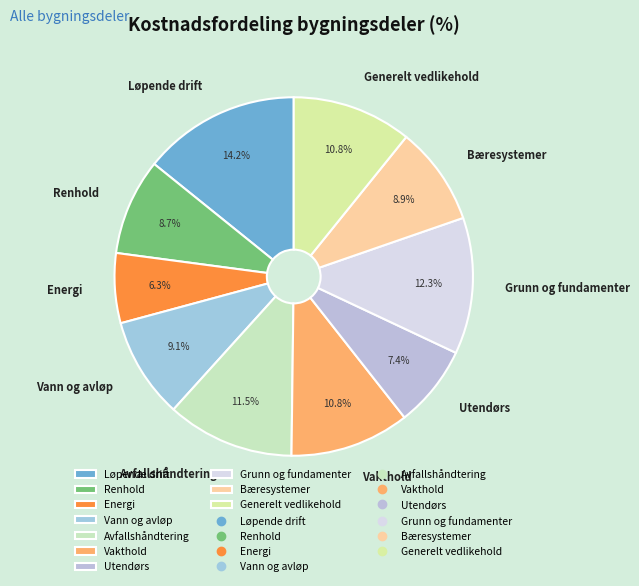

What portion of the pie excludes Vakthold?

89.2%